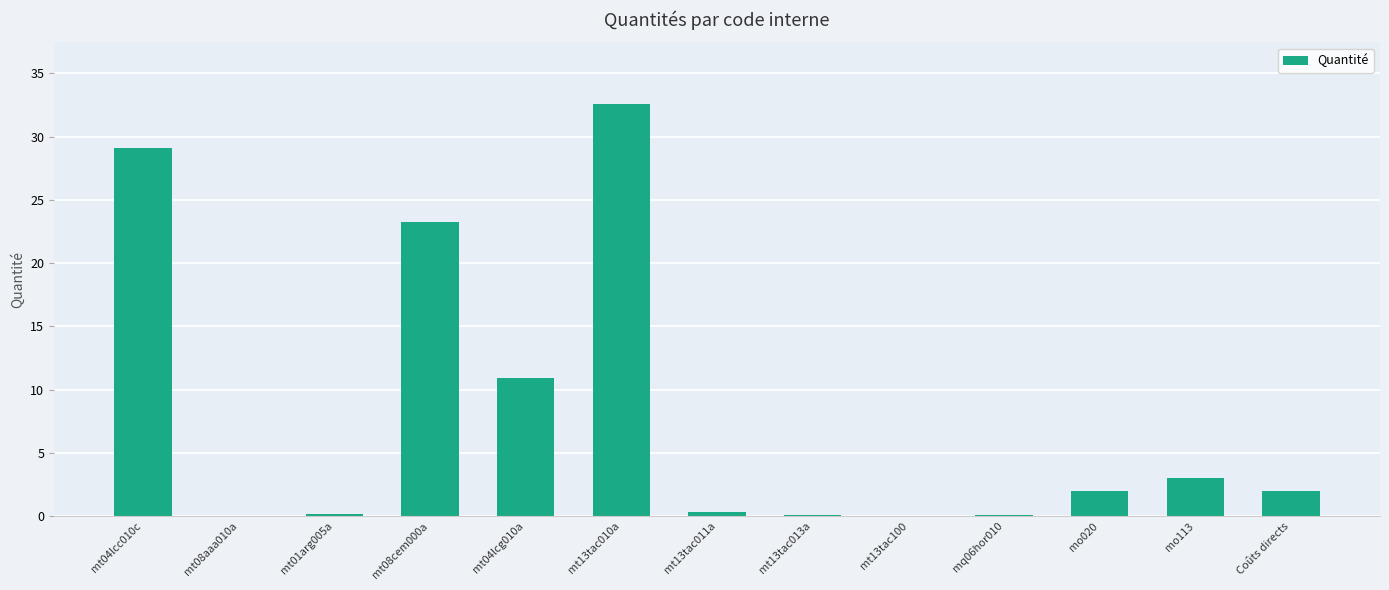

The chart shows a value of 14.7 at mt04lcc010c. True or false?

False